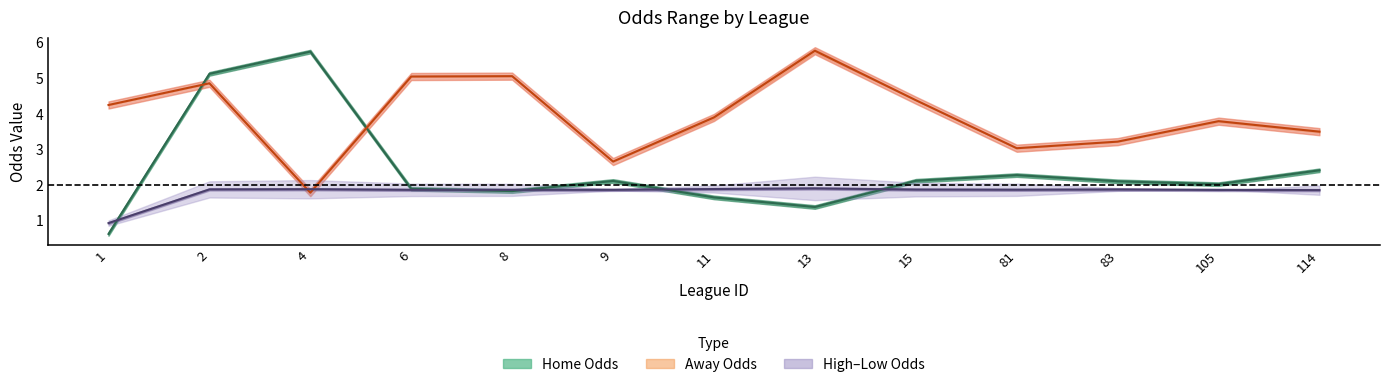

Rank the categories by High–Low Odds (center) value from lowest to highest.

1, 114, 105, 9, 6, 8, 81, 15, 83, 2, 4, 11, 13